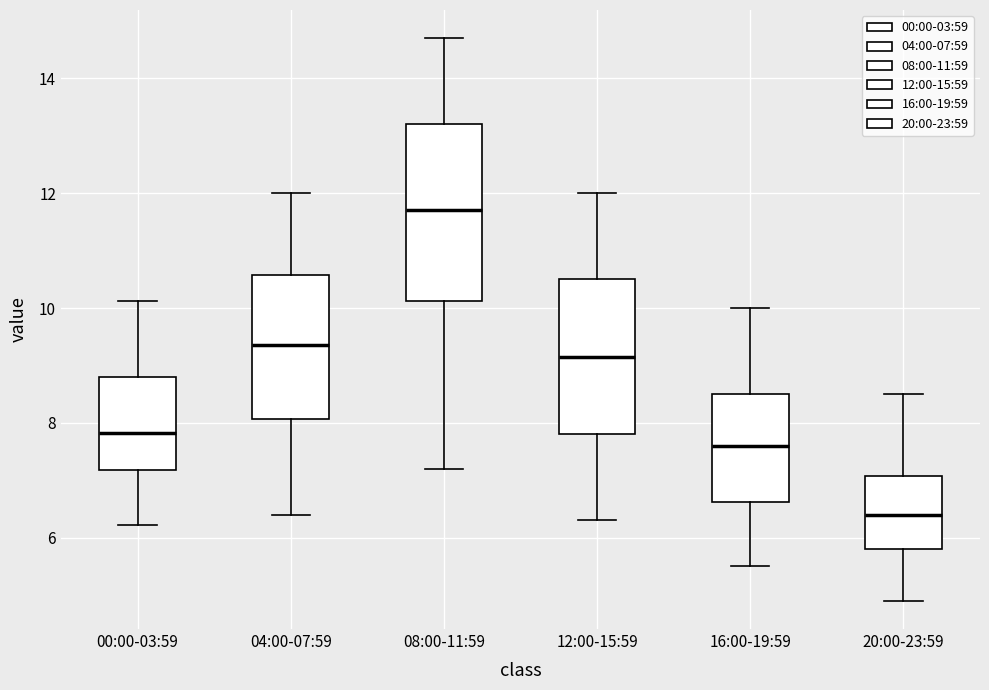

Reading left to right, read every box against the y-axis: the position of its median line, the range the box covers, and the ends of its whiskers. The values are not printed on the chart, so give them approximately, as read against the axis.

00:00-03:59: median 7.8, box 7.2 to 8.8, whiskers 6.2 to 10.2
04:00-07:59: median 9.4, box 8.0 to 10.6, whiskers 6.4 to 12.0
08:00-11:59: median 11.8, box 10.2 to 13.2, whiskers 7.2 to 14.8
12:00-15:59: median 9.2, box 7.8 to 10.6, whiskers 6.4 to 12.0
16:00-19:59: median 7.6, box 6.6 to 8.6, whiskers 5.6 to 10.0
20:00-23:59: median 6.4, box 5.8 to 7.0, whiskers 5.0 to 8.6